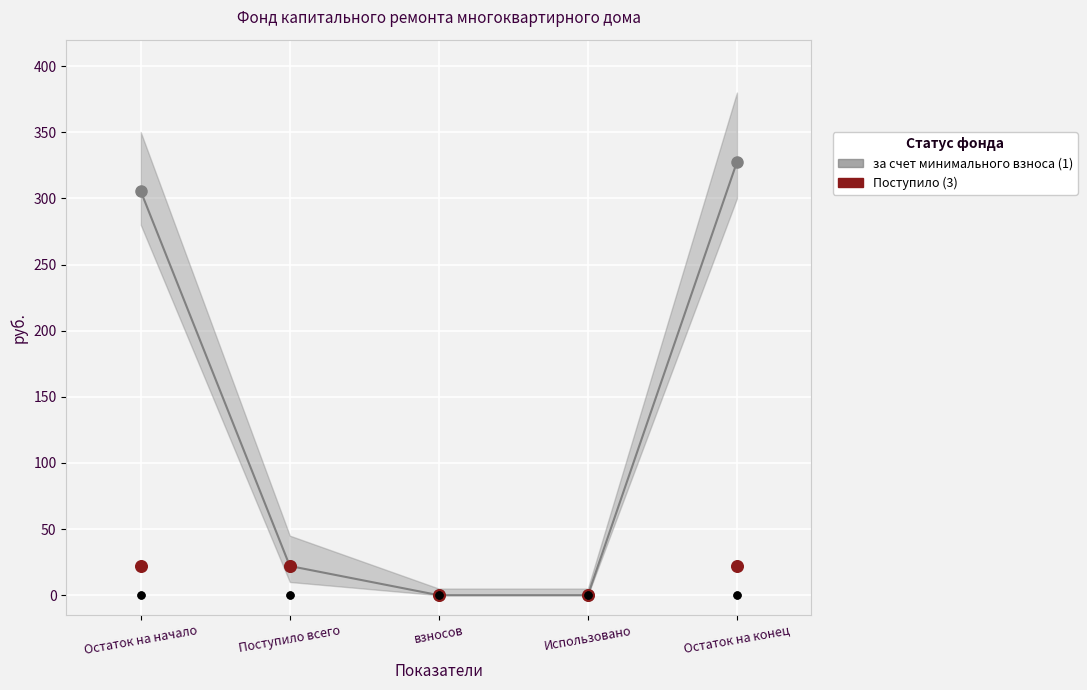

Which series has the largest total across all categories?

за счет минимального взноса (1)